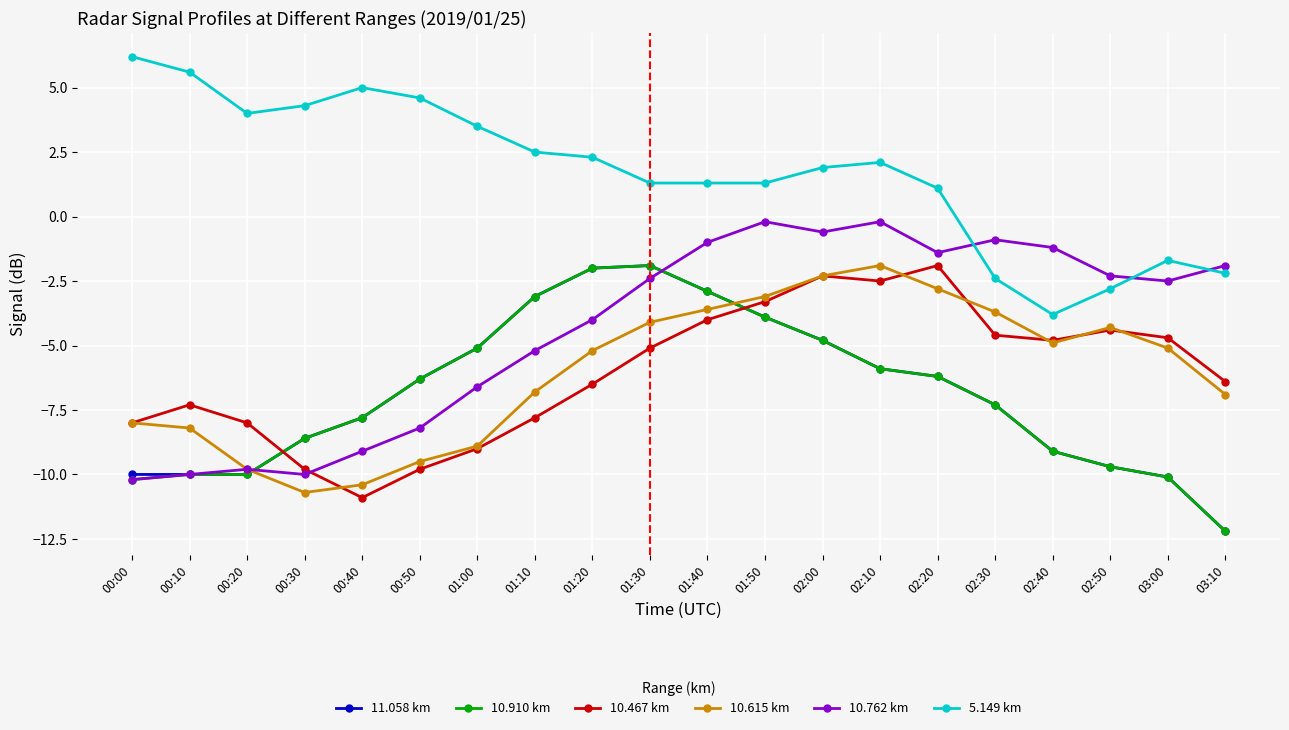

What is the label of the 11th point from the right?

01:30